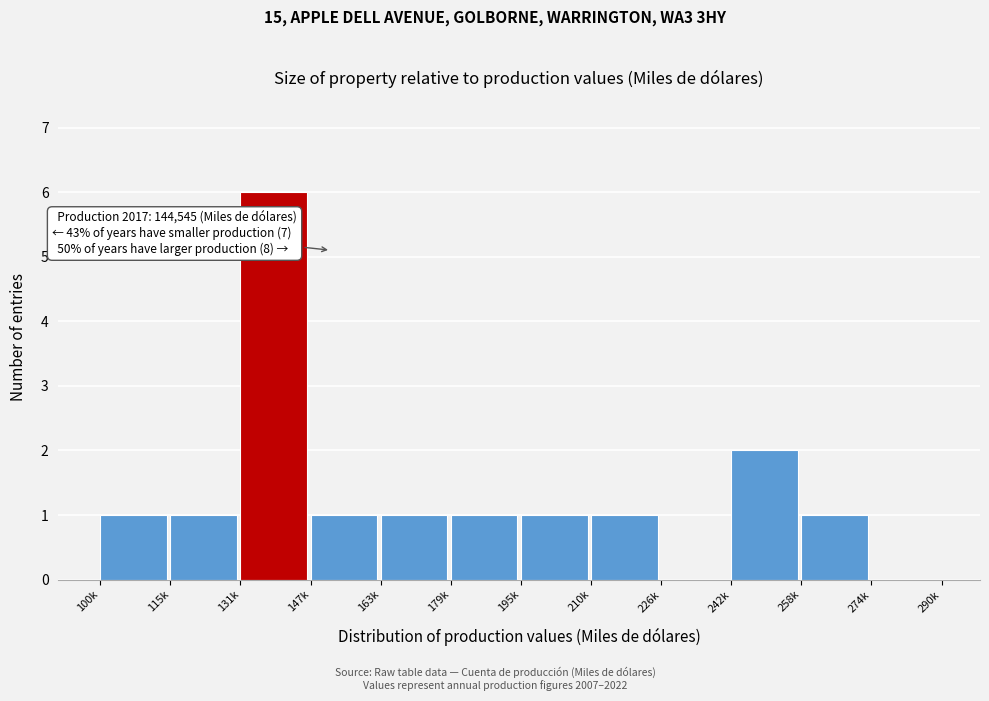

Reading left to right, extract all data points from this chart.

100k=1	115k=1	131k=6	147k=1	163k=1	179k=1	195k=1	210k=1	226k=0	242k=2	258k=1	274k=0